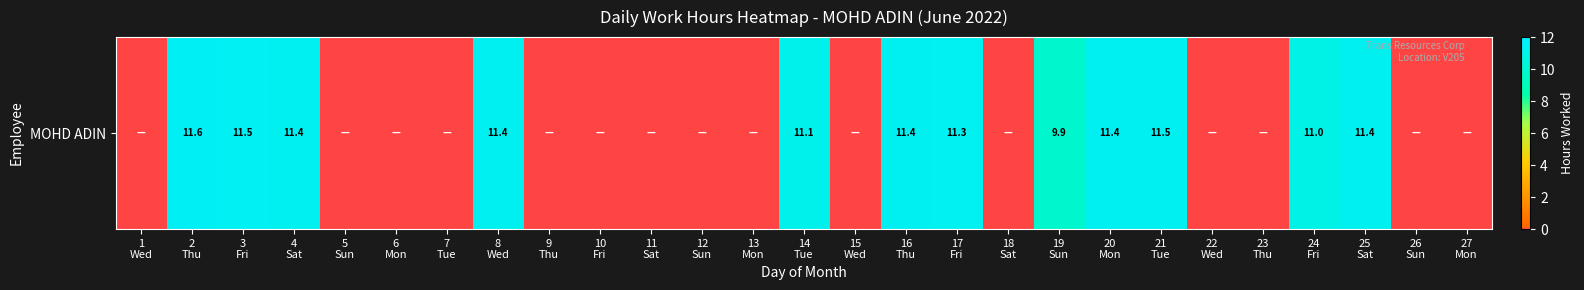

Is it true that the value at 5
Sun is -6.2?

False